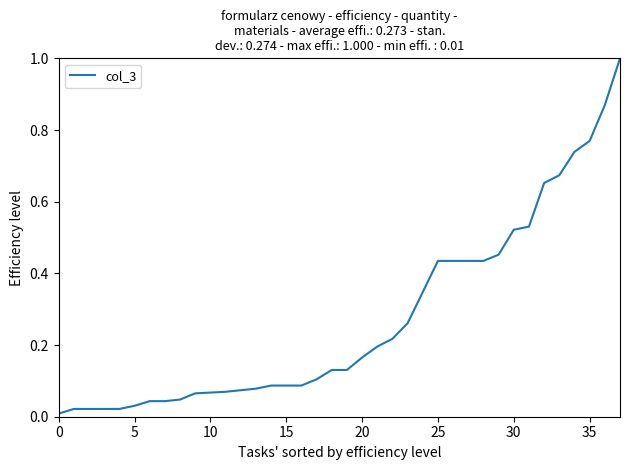

What is the maximum value shown in the chart?

1.0